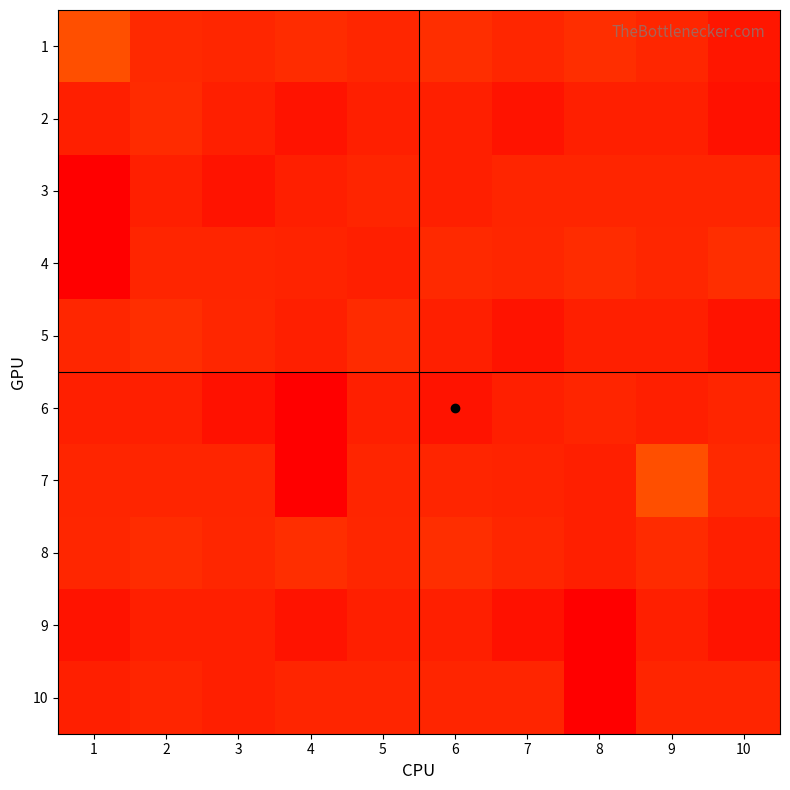

How many series are shown in this chart?

10